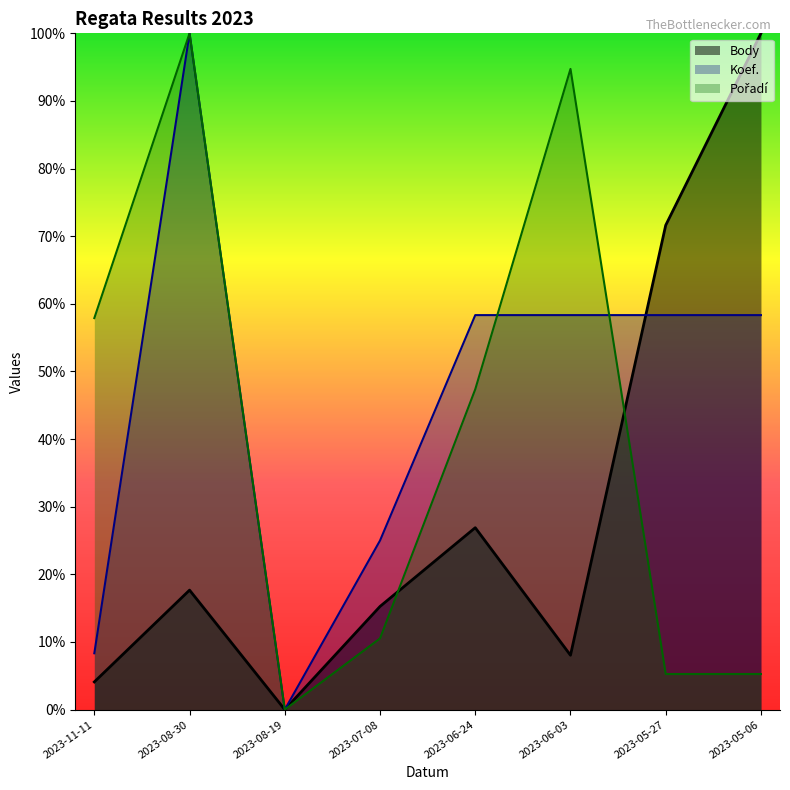

What position from the left is 2023-05-27?

7